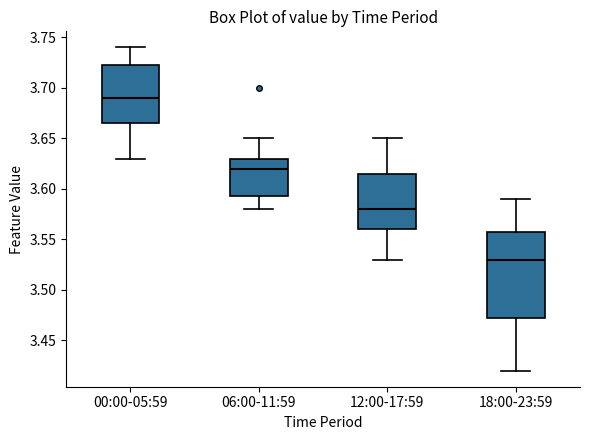

Reading left to right, transcribe this box plot: for each box, give where its median line is, the range the box spans, and where its two whiskers end, as read against the y-axis. The values are not printed on the chart, so give them approximately, as read against the axis.

00:00-05:59: median 3.690, box 3.665 to 3.725, whiskers 3.630 to 3.740
06:00-11:59: median 3.620, box 3.595 to 3.630, whiskers 3.580 to 3.650
12:00-17:59: median 3.580, box 3.560 to 3.615, whiskers 3.530 to 3.650
18:00-23:59: median 3.530, box 3.475 to 3.560, whiskers 3.420 to 3.590